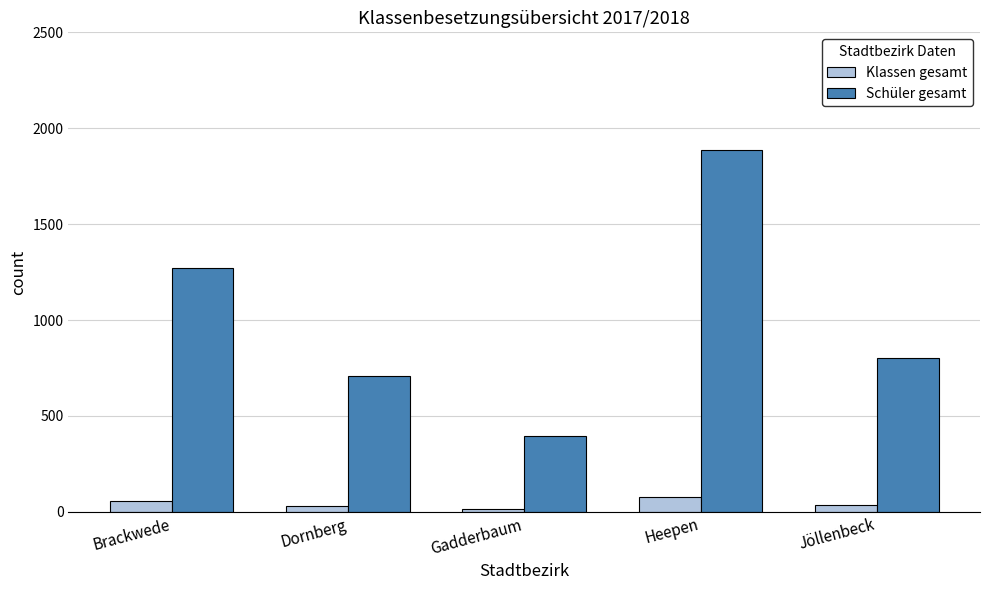

Which series changed the most between Heepen and Jöllenbeck?

Schüler gesamt